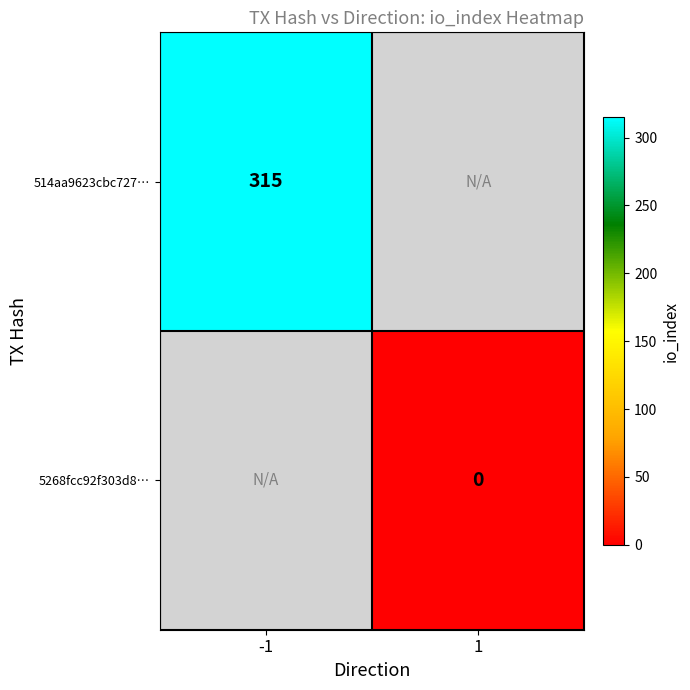

Is the value of 514aa9623cbc727… at -1 greater than the value of 5268fcc92f303d8… at 1?

Yes